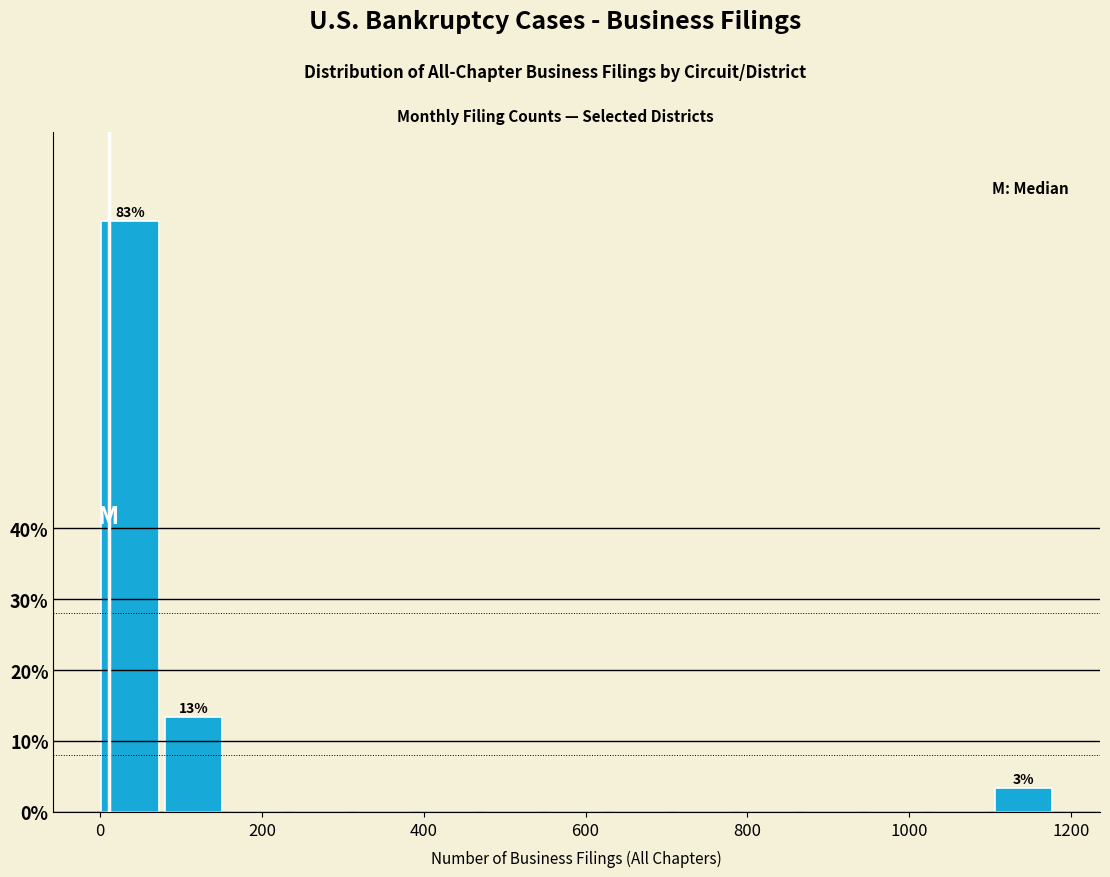

Around what value on the x-axis is the tallest bar? Give the approximate position of its centre, as read against the axis.

40